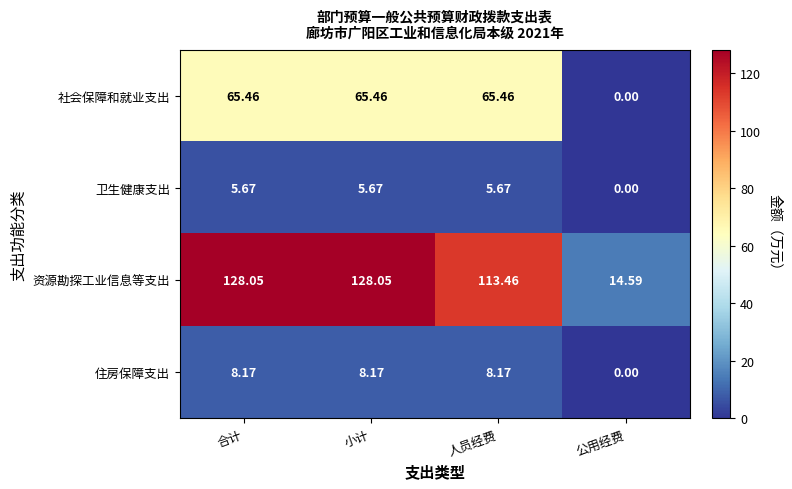

At which category does the chart reach its minimum across all series?

公用经费